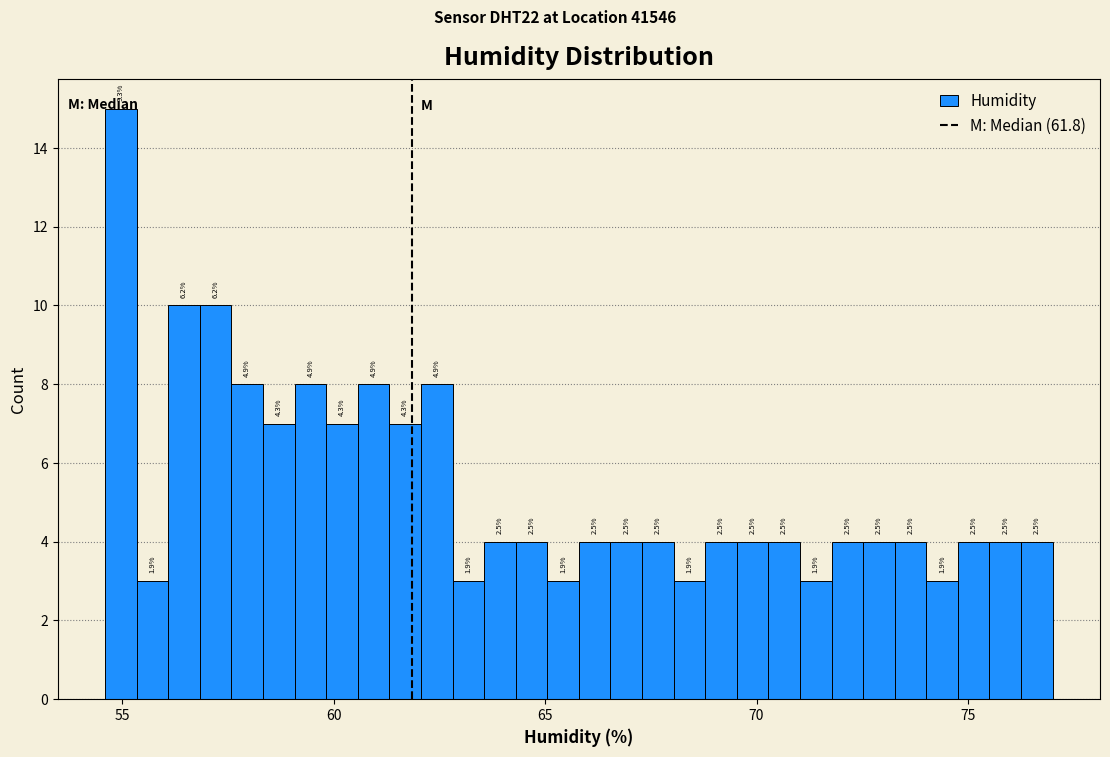

Read against the x-axis, roughly where is the centre of the tallest bar?

55.0